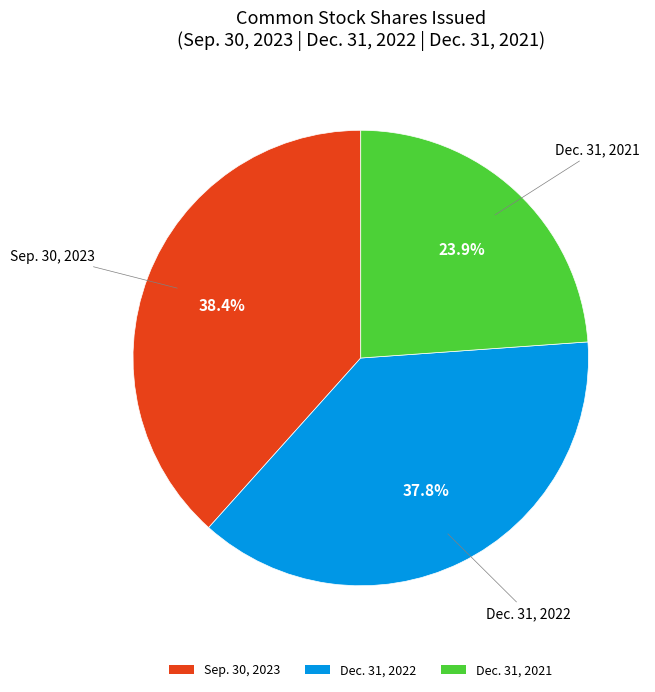

What is the smallest slice in the pie chart?

Dec. 31, 2021